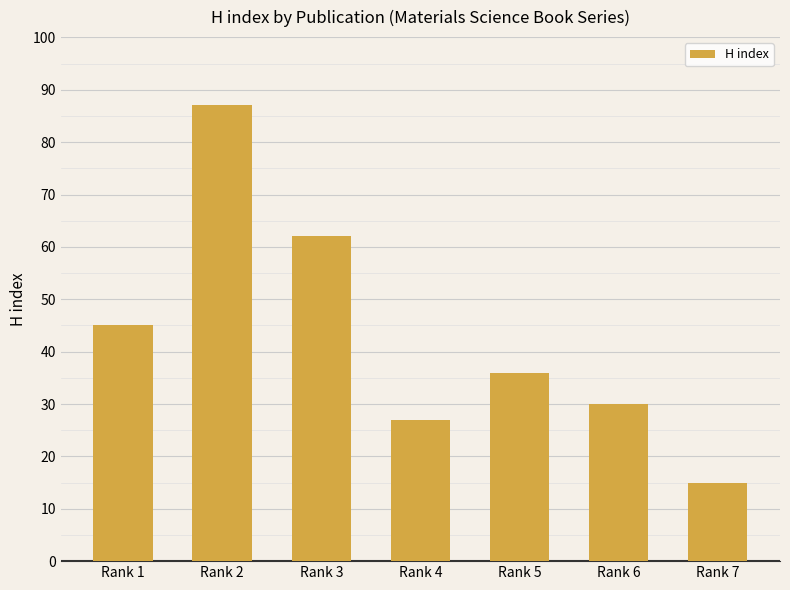

True or false: the data shows 29 at Rank 3.

False